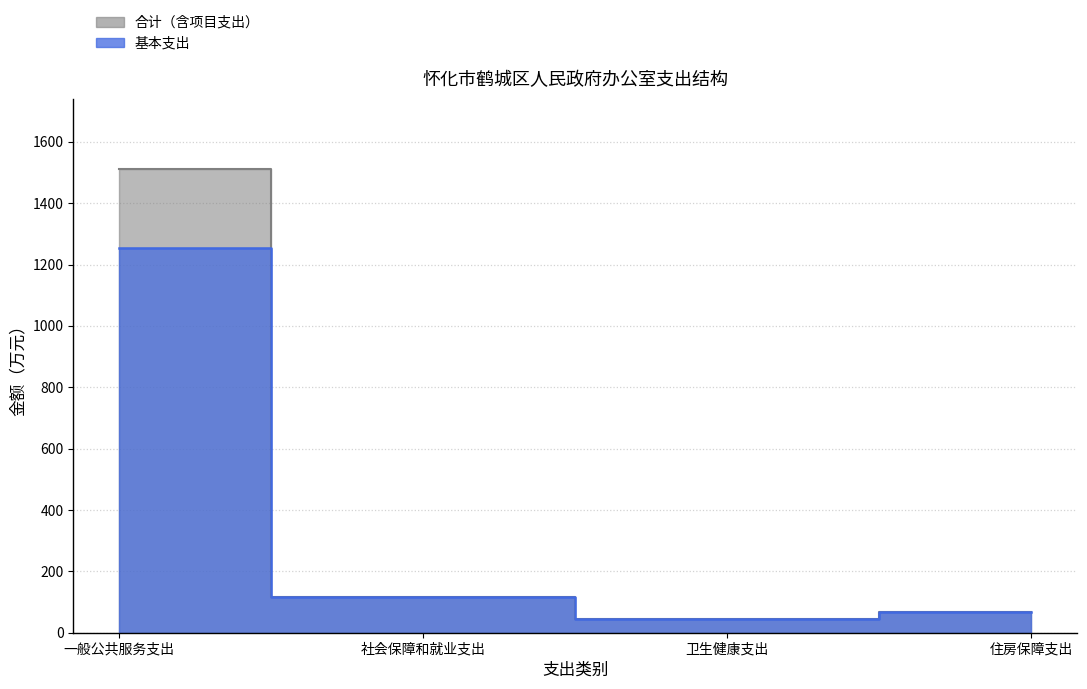

True or false: 基本支出 and 合计 cross at least once.

False